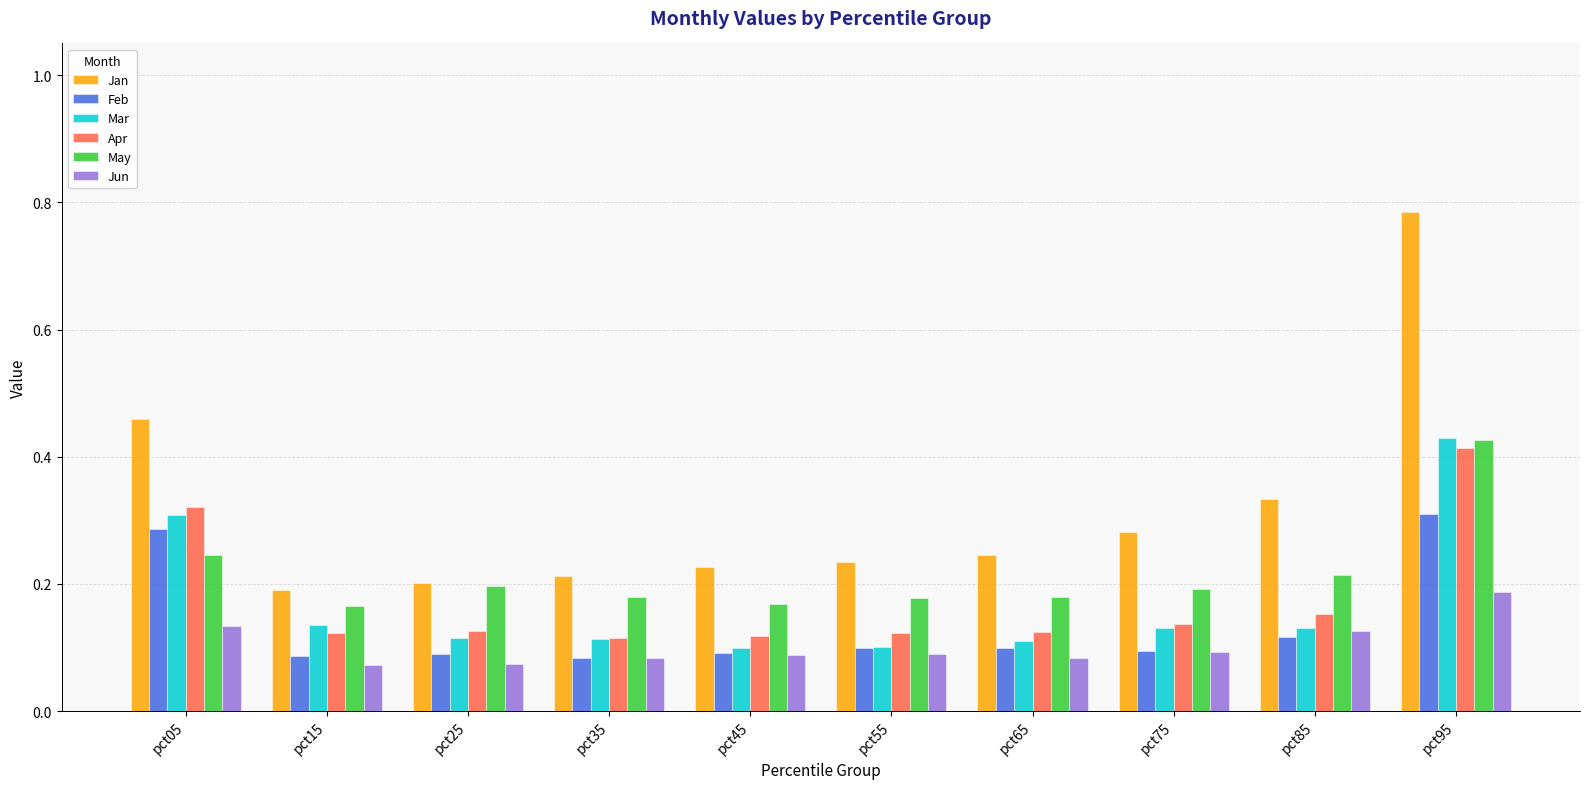

What is the sum of all May values?

2.1